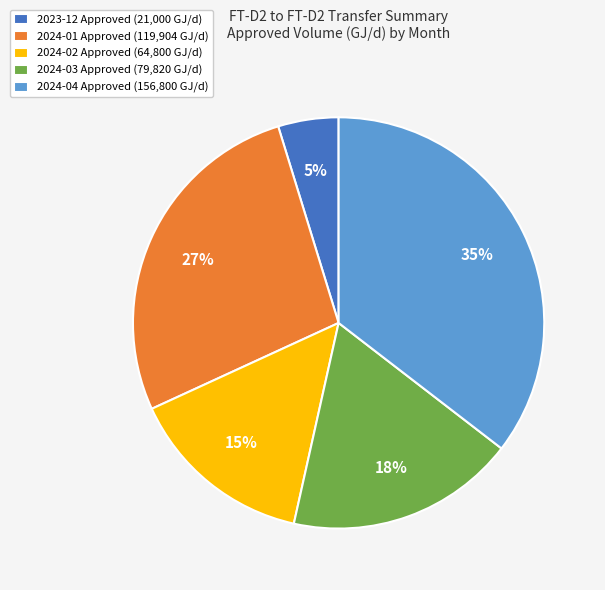

Do 2024-03 Approved (79,820 GJ/d) and 2024-04 Approved (156,800 GJ/d) together represent more than half of the pie?

Yes